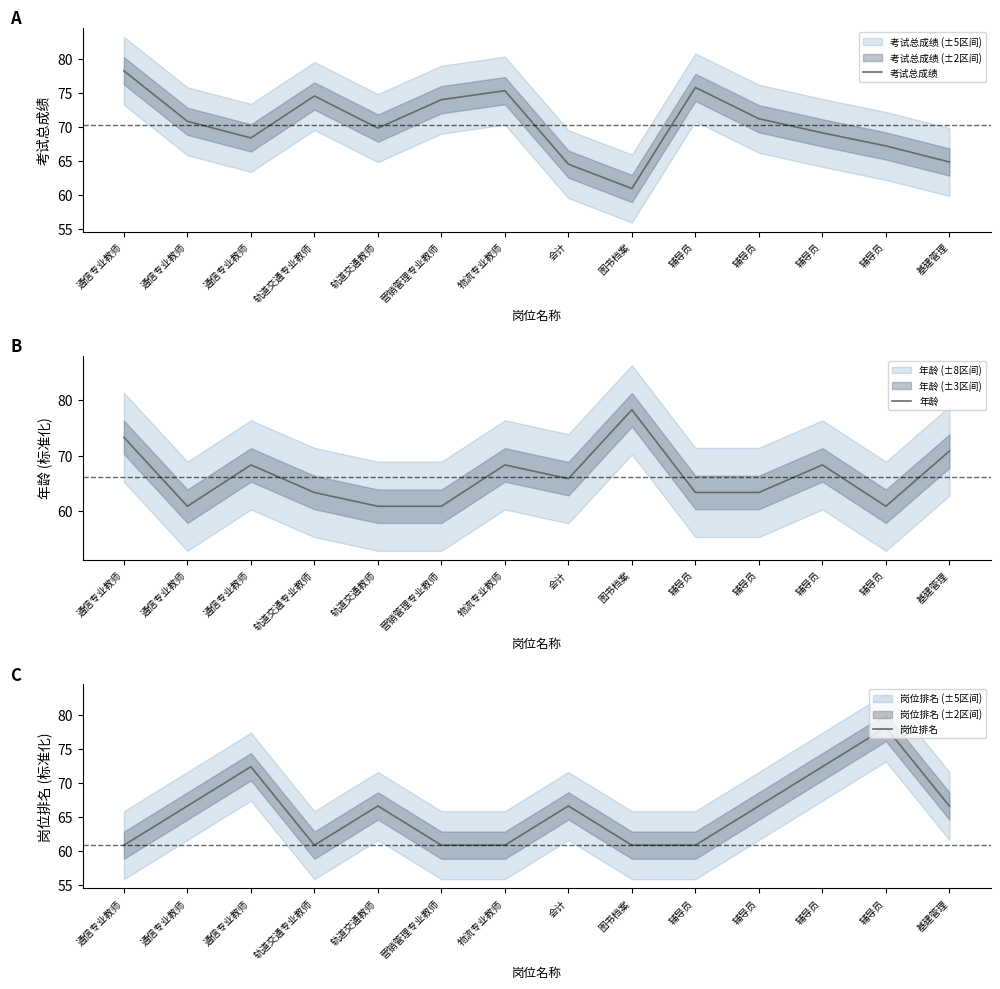

Where do 年龄 and 考试总成绩 first cross each other?

物流专业教师 and 会计